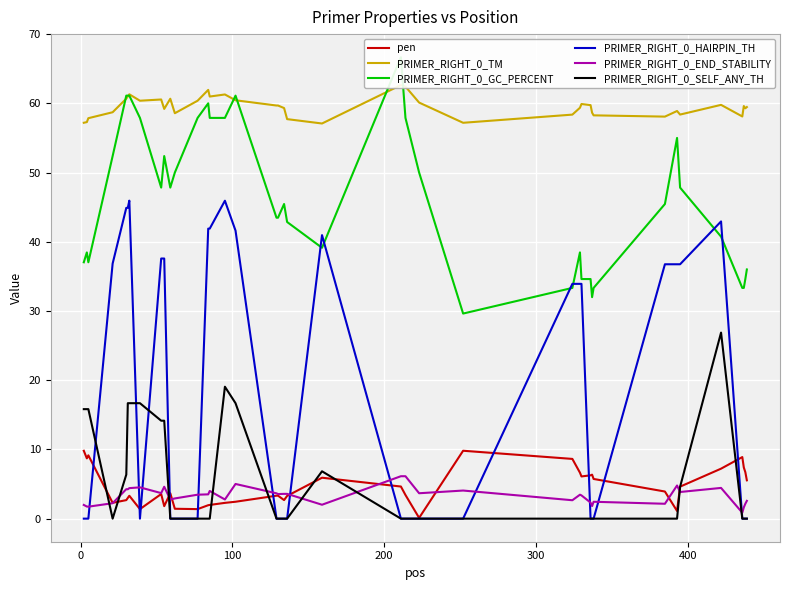

How many lines are shown in the chart?

6